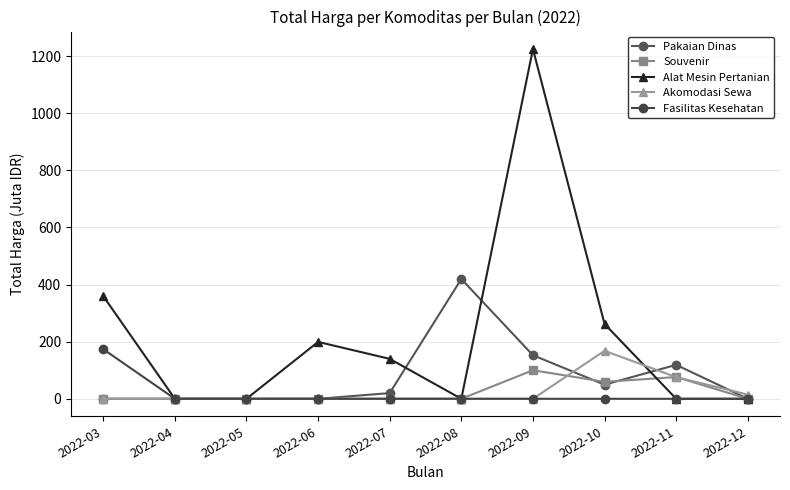

Between 2022-09 and 2022-12, which series saw the biggest shift?

Alat Mesin Pertanian